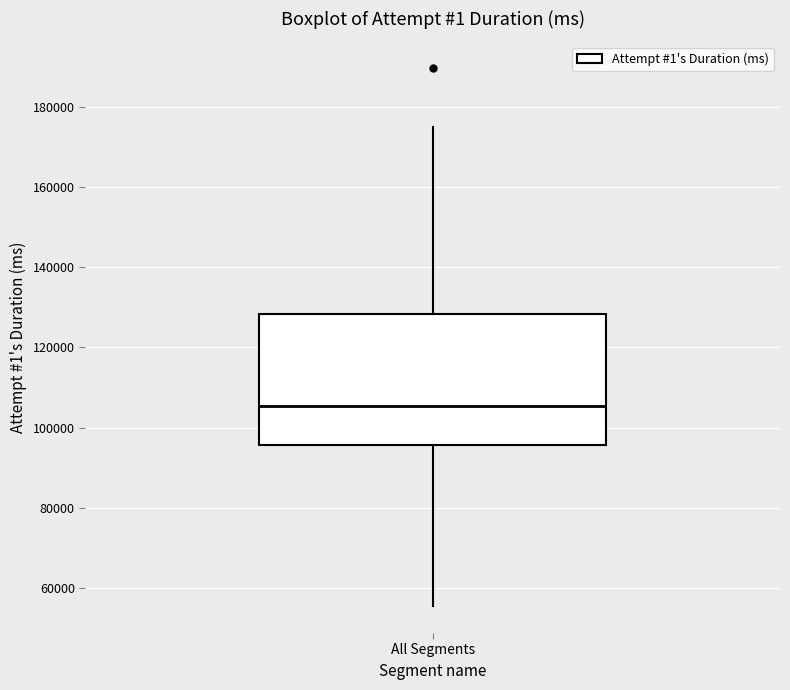

Transcribe this box plot: give where the median line is, the range the box spans, and where the two whiskers end, as read against the y-axis. The values are not printed on the chart, so give them approximately, as read against the axis.

median 106000, box 96000 to 128000, whiskers 56000 to 174000